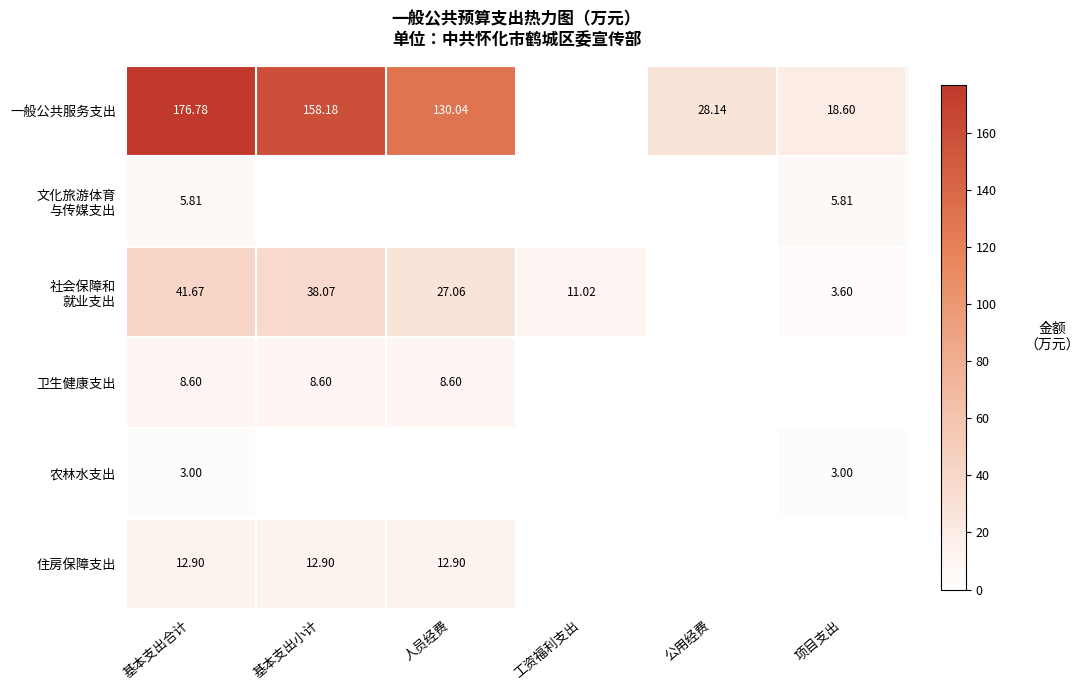

At which label does 文化旅游体育 与传媒支出 reach its peak?

基本支出合计